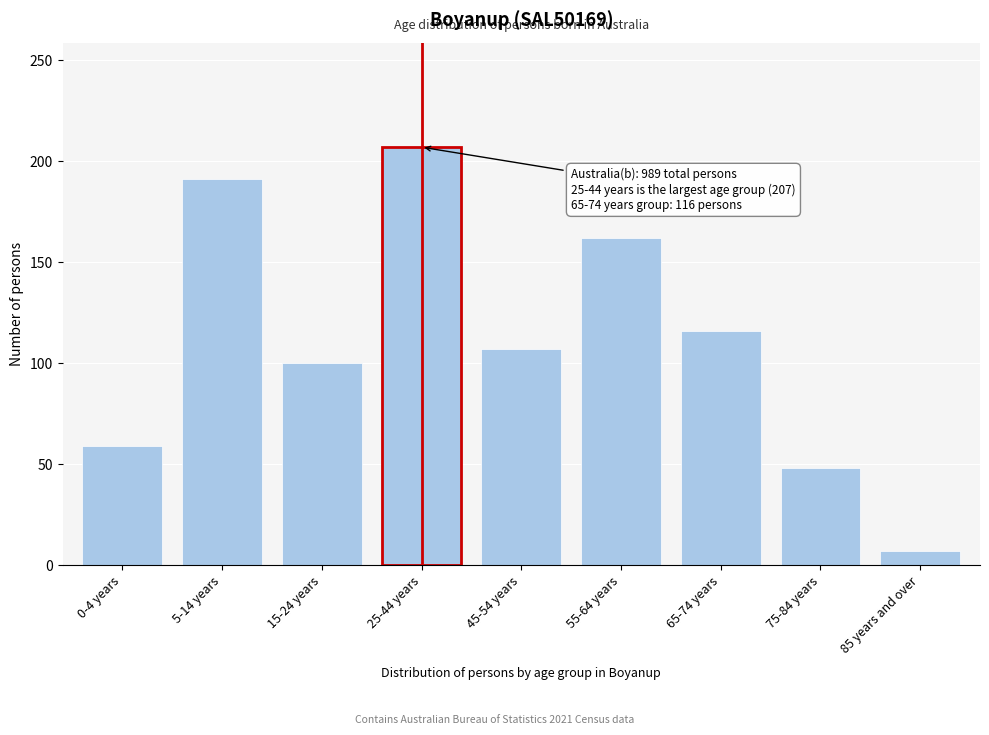

Reading left to right, what are all the values shown in this chart?

59	191	100	207	107	162	116	48	7